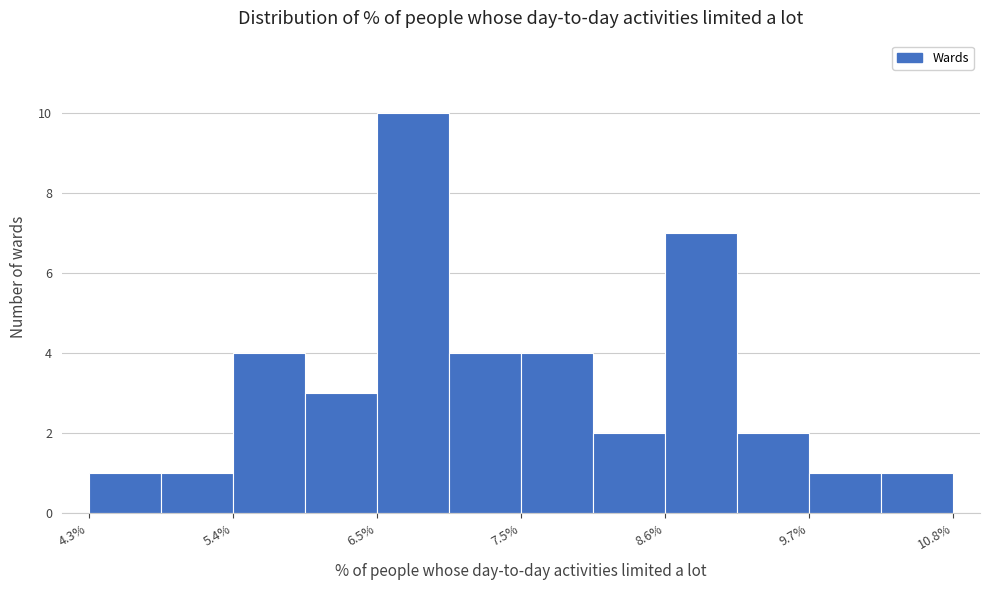

Around what value on the x-axis is the tallest bar? Give the approximate position of its centre, as read against the axis.

6.8